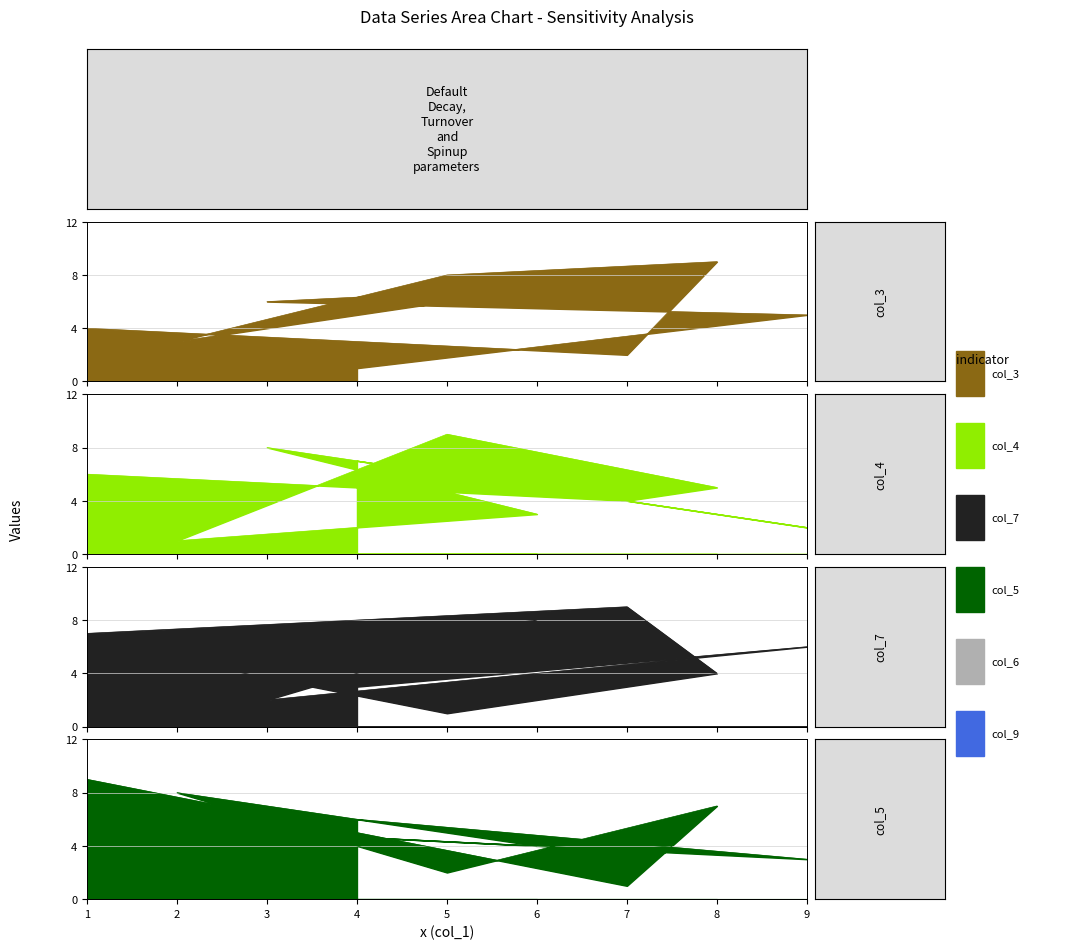

Does the chart have visible grid lines?

Yes